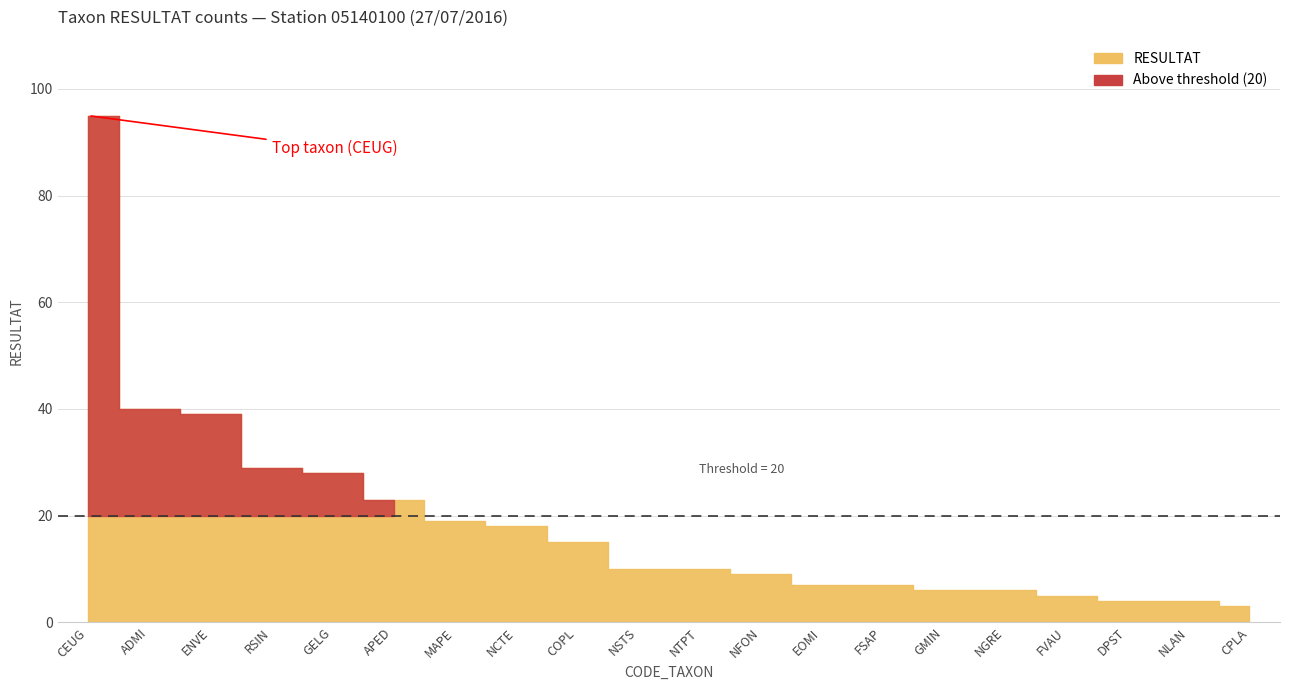

What is the difference between the second highest and second lowest values?

36